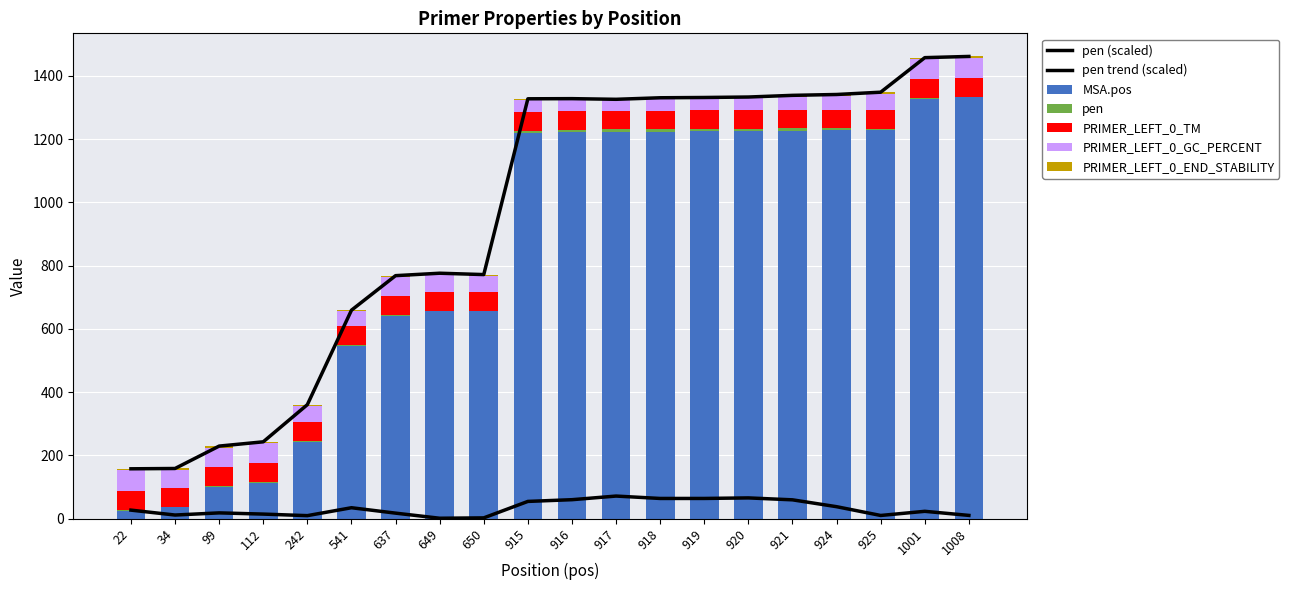

What is the approximate value of PRIMER_LEFT_0_GC_PERCENT at 917?

34.6